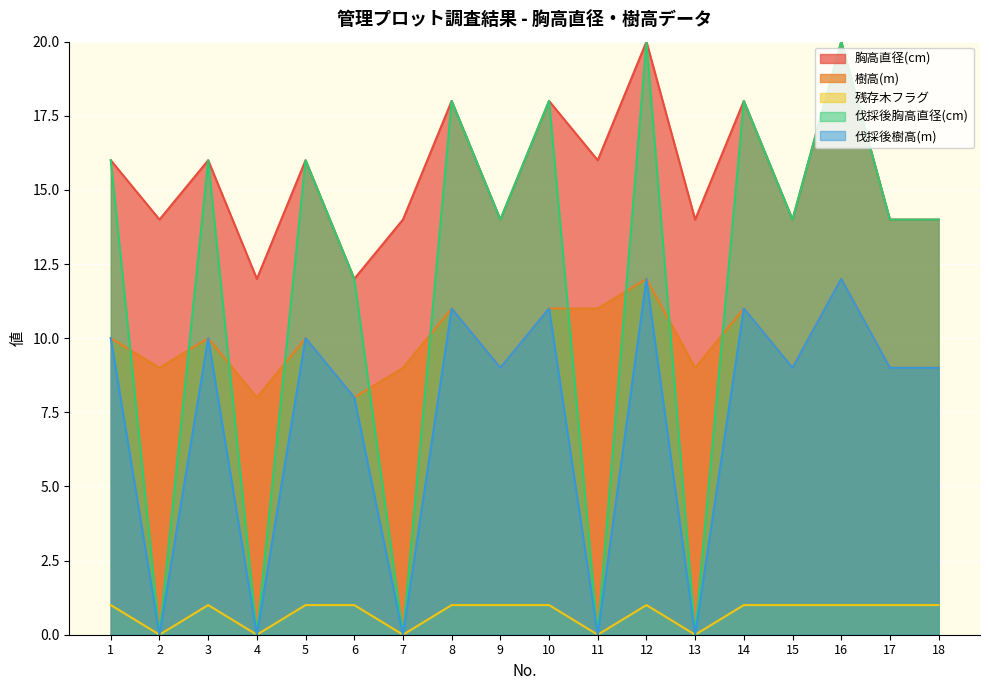

Between 10 and 14, which is larger?

10